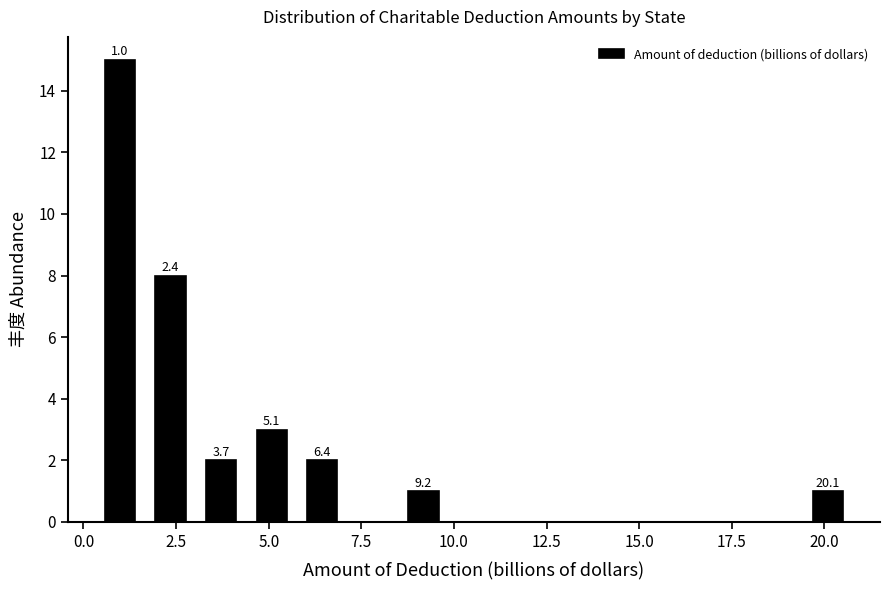

Read against the x-axis, roughly where is the centre of the tallest bar?

1.0